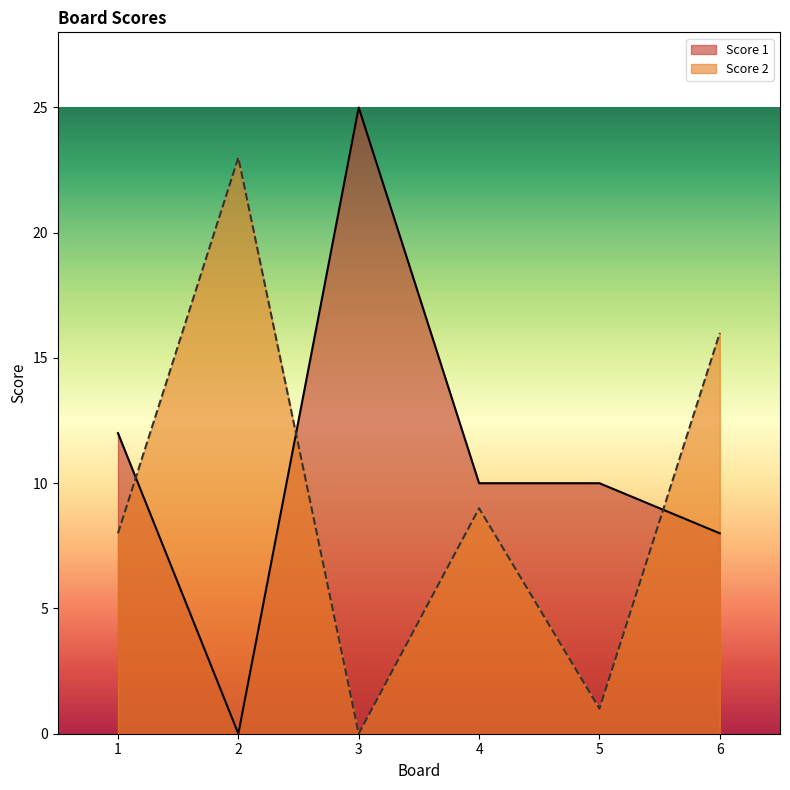

Rank the categories by Score 1 value from highest to lowest.

3, 1, 4, 5, 6, 2